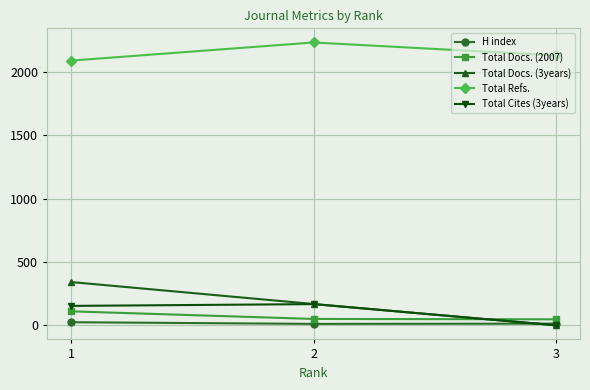

How many lines are shown in the chart?

5